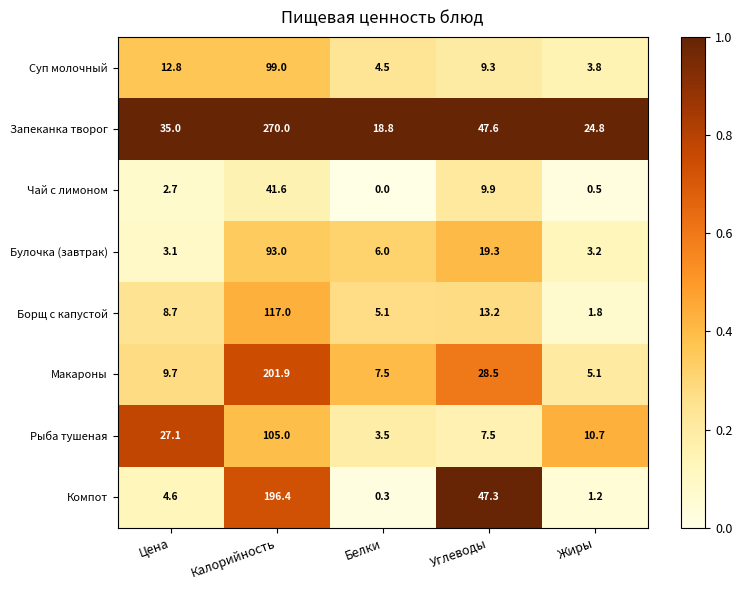

Which series has the largest range (max minus min)?

Запеканка творог